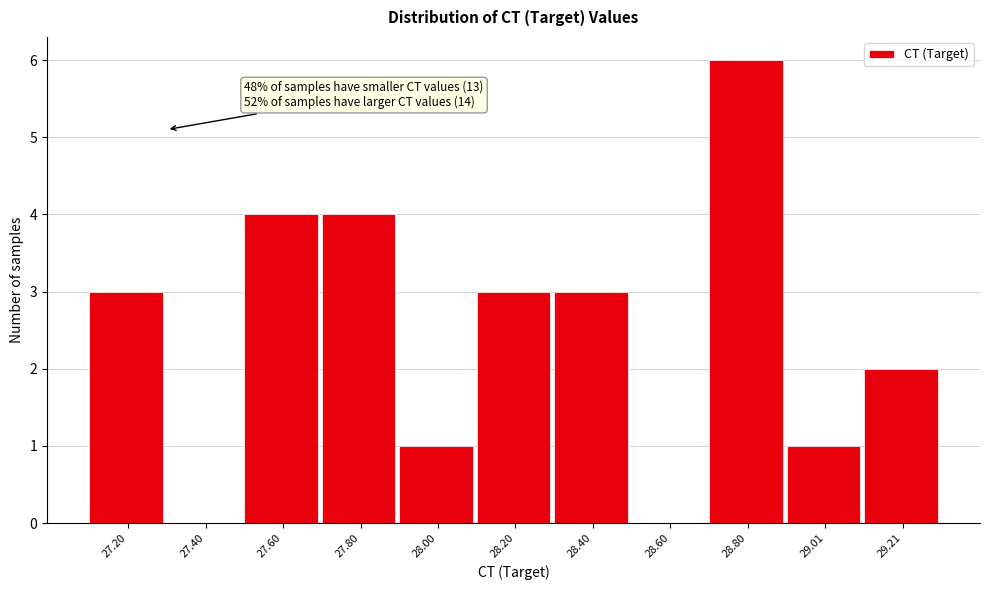

Reading left to right, extract all data points from this chart.

27.20=3	27.40=0	27.60=4	27.80=4	28.00=1	28.20=3	28.40=3	28.60=0	28.80=6	29.01=1	29.21=2